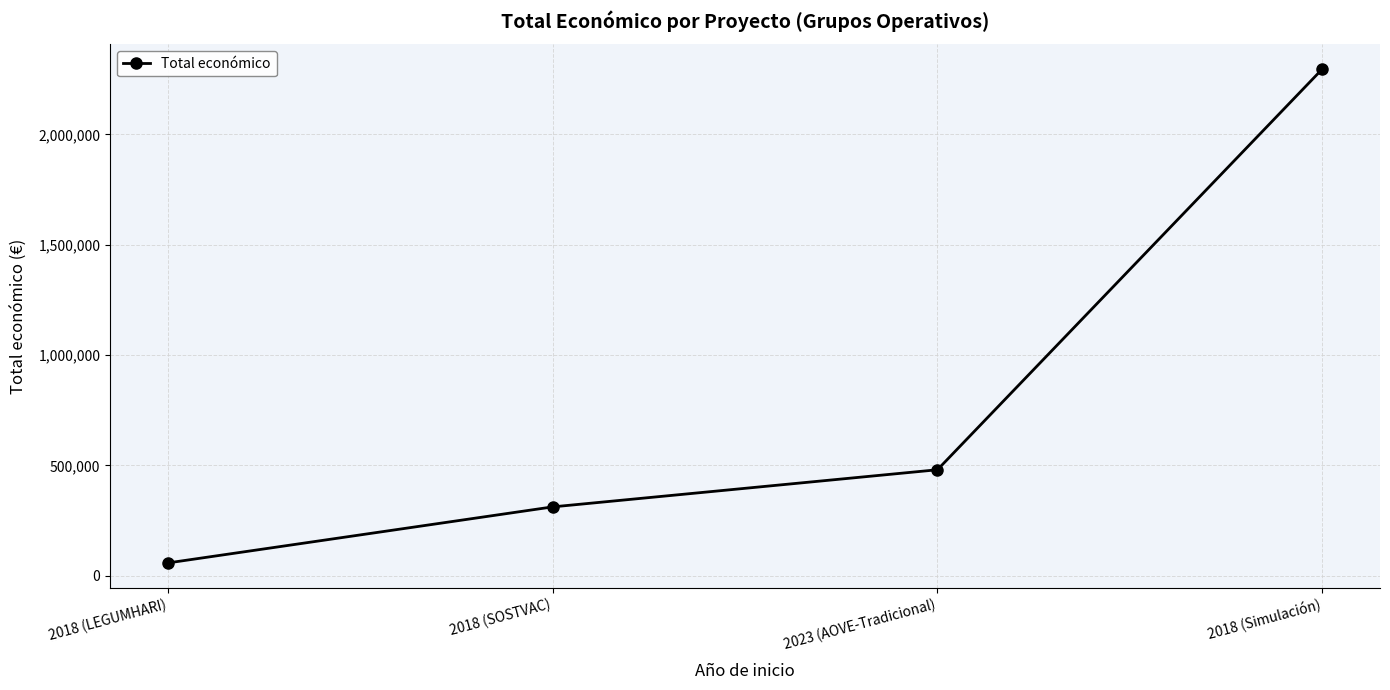

Between 2018 (SOSTVAC) and 2023 (AOVE-Tradicional), which is larger?

2023 (AOVE-Tradicional)